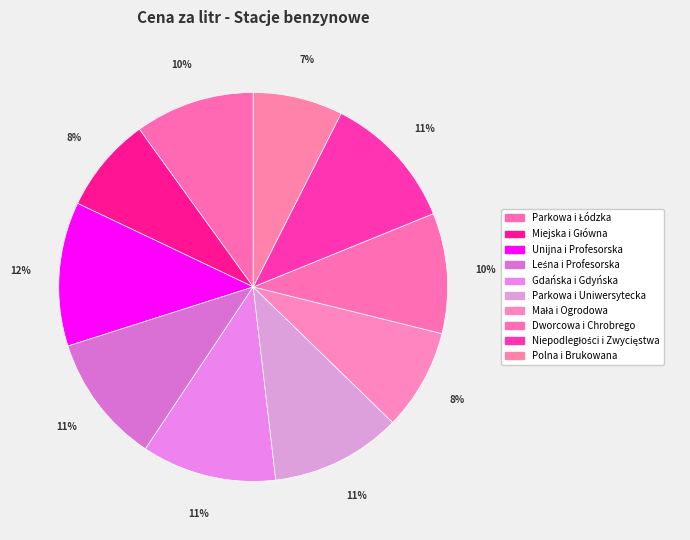

Is Miejska i Główna the majority of the pie?

No